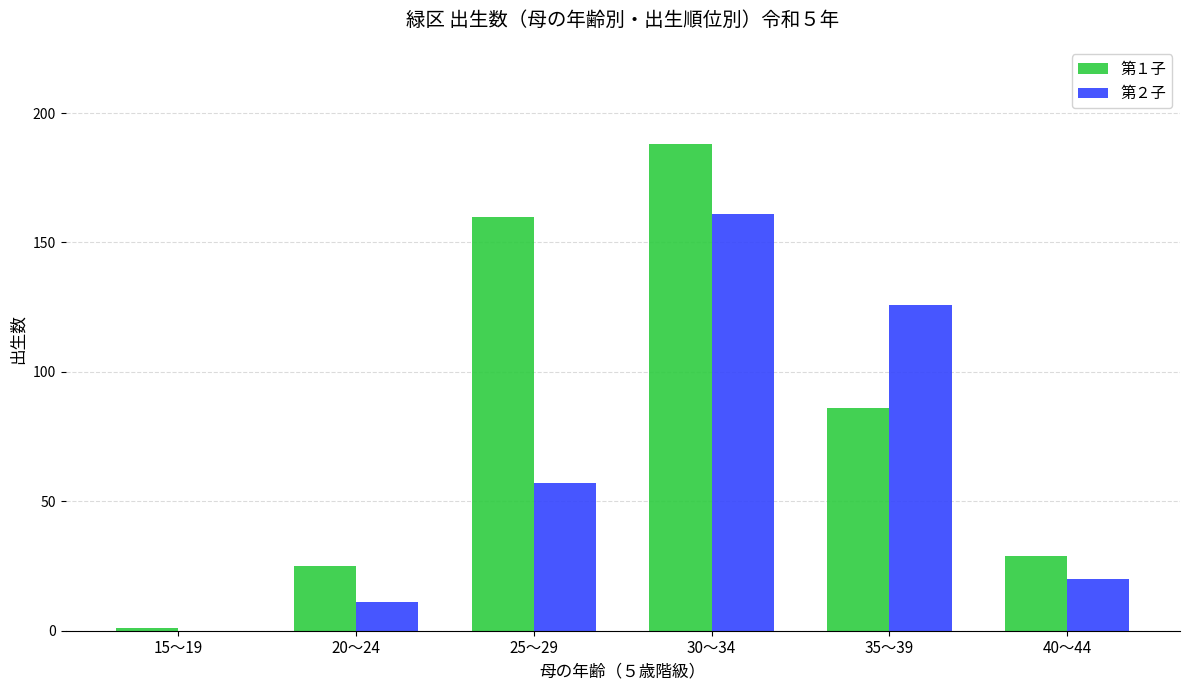

What is the greatest value displayed?

188